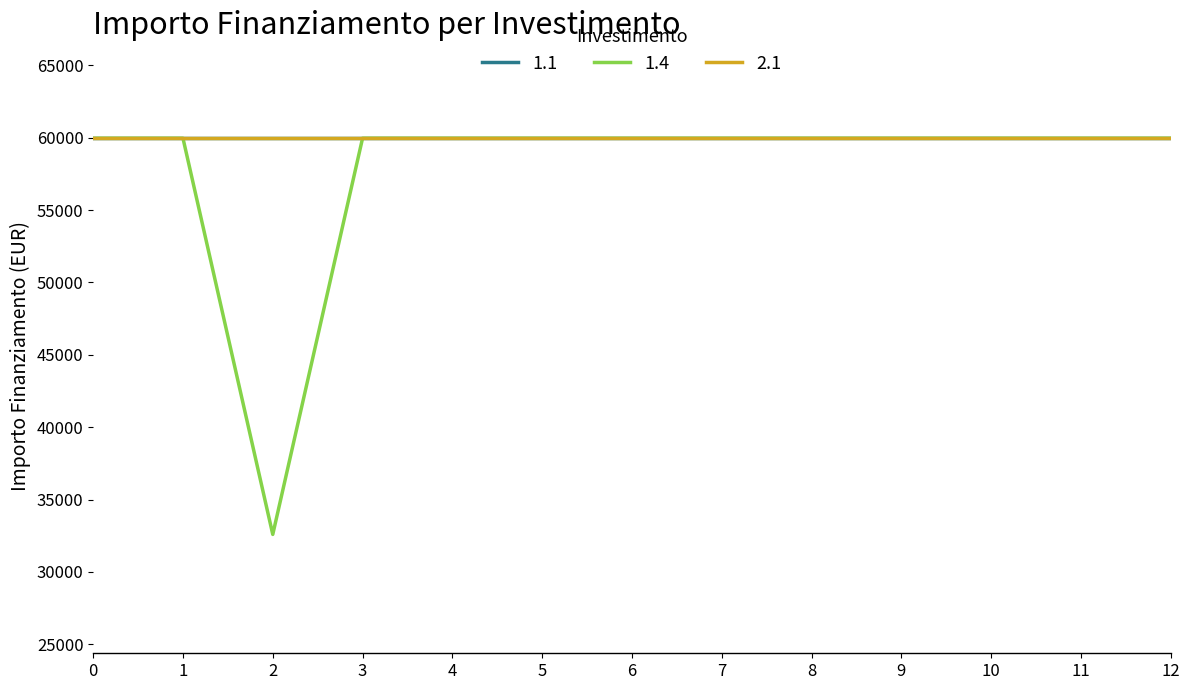

At how many categories does at least one series exceed 45376?

13